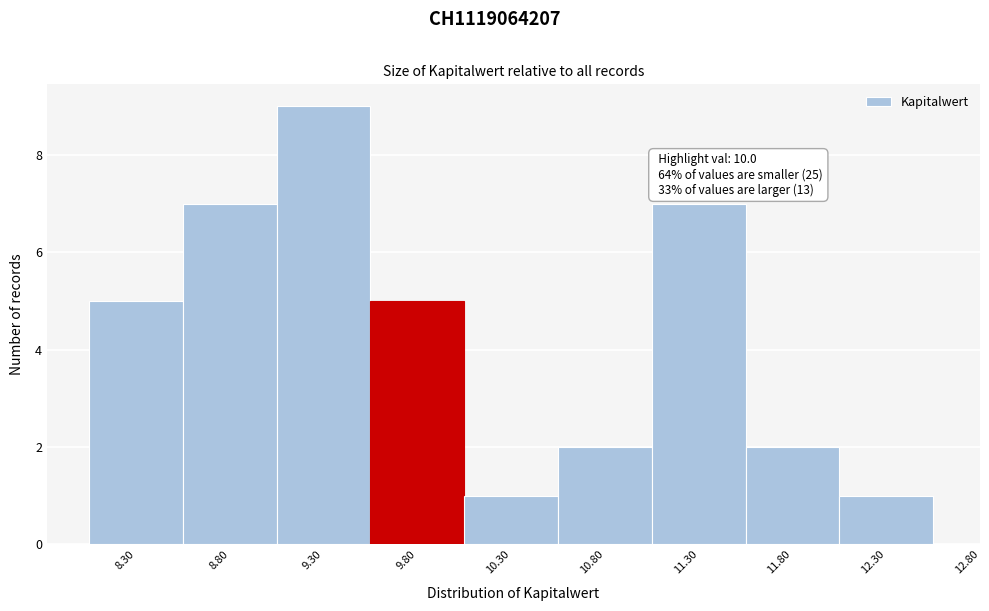

Over which range of the x-axis is the bar tallest?

9.05 to 9.55